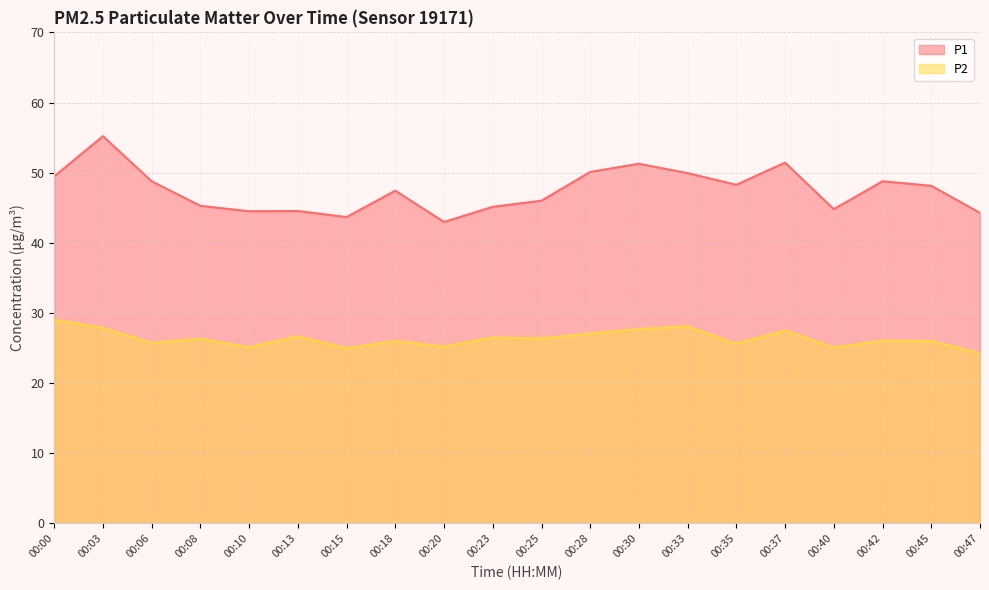

List the labels in order of P1 value, largest first.

00:03, 00:37, 00:30, 00:28, 00:33, 00:00, 00:06, 00:42, 00:35, 00:45, 00:18, 00:25, 00:08, 00:23, 00:40, 00:13, 00:10, 00:47, 00:15, 00:20